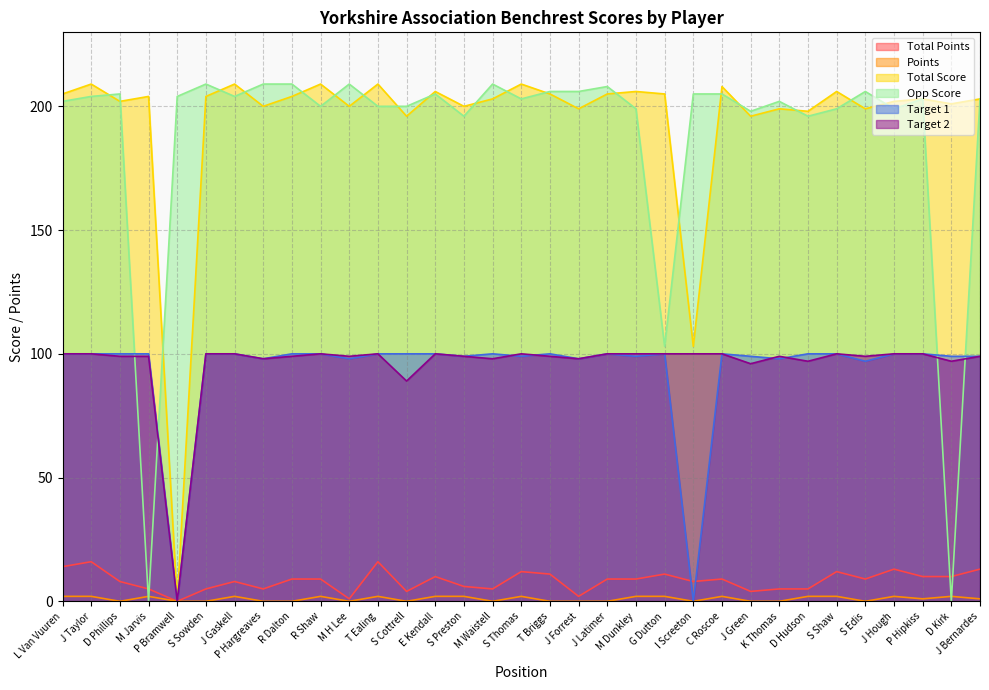

Is it true that Points equals 1 at S Sowden?

False